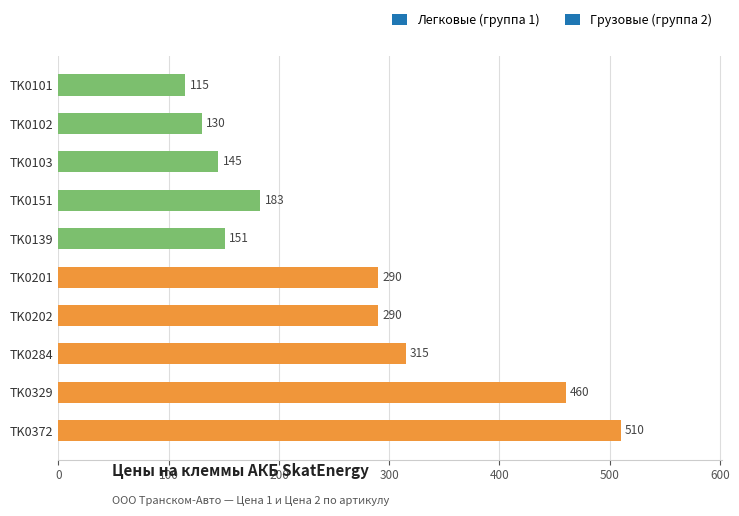

What is the difference between the maximum and minimum values?

395